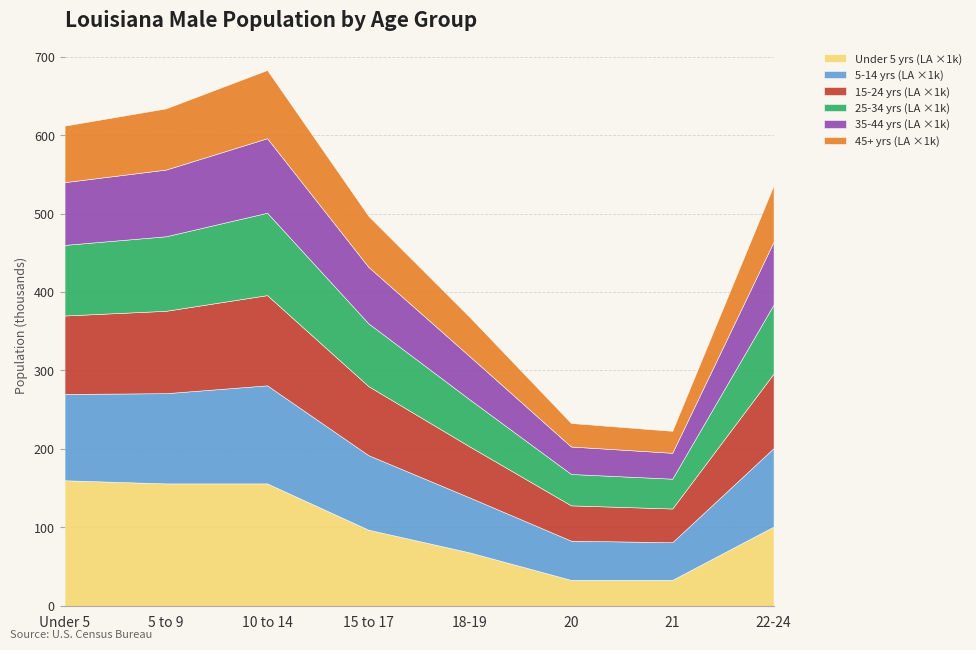

The Under 5 yrs (LA ×1k) series shows 68 at 18-19. True or false?

True